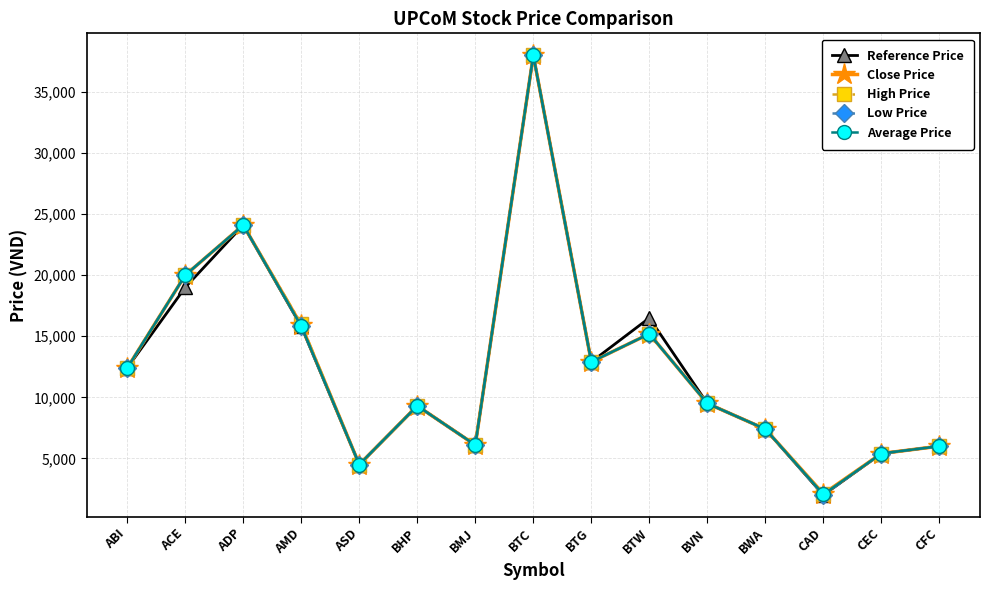

What is the difference between the maximum and minimum values in the High Price series?

35900